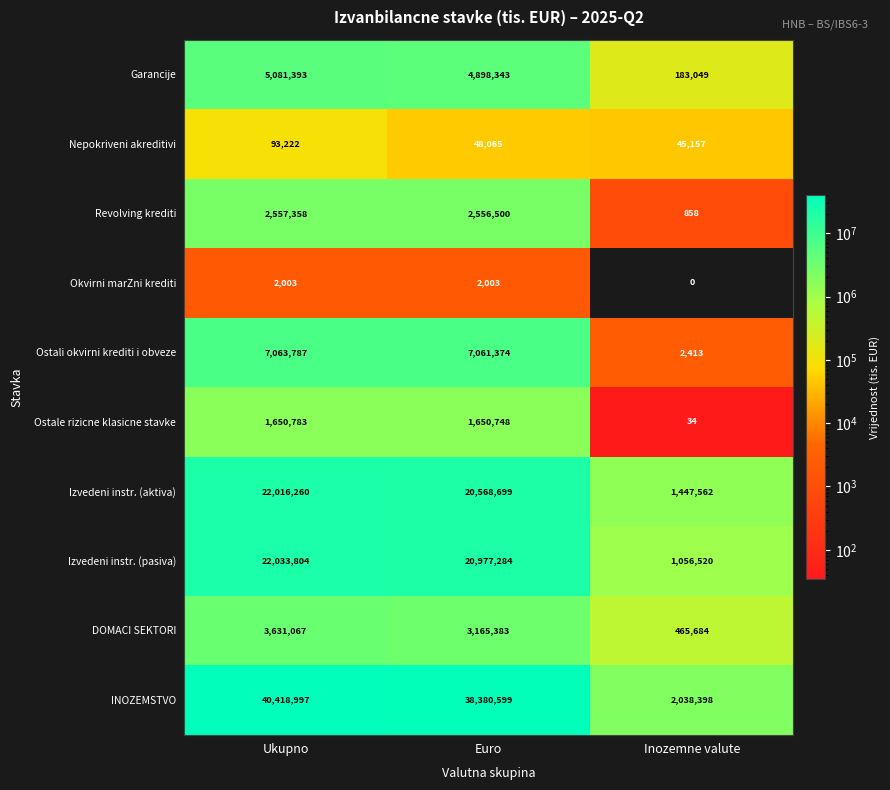

List the labels in order of Revolving krediti value, largest first.

Ukupno, Euro, Inozemne valute